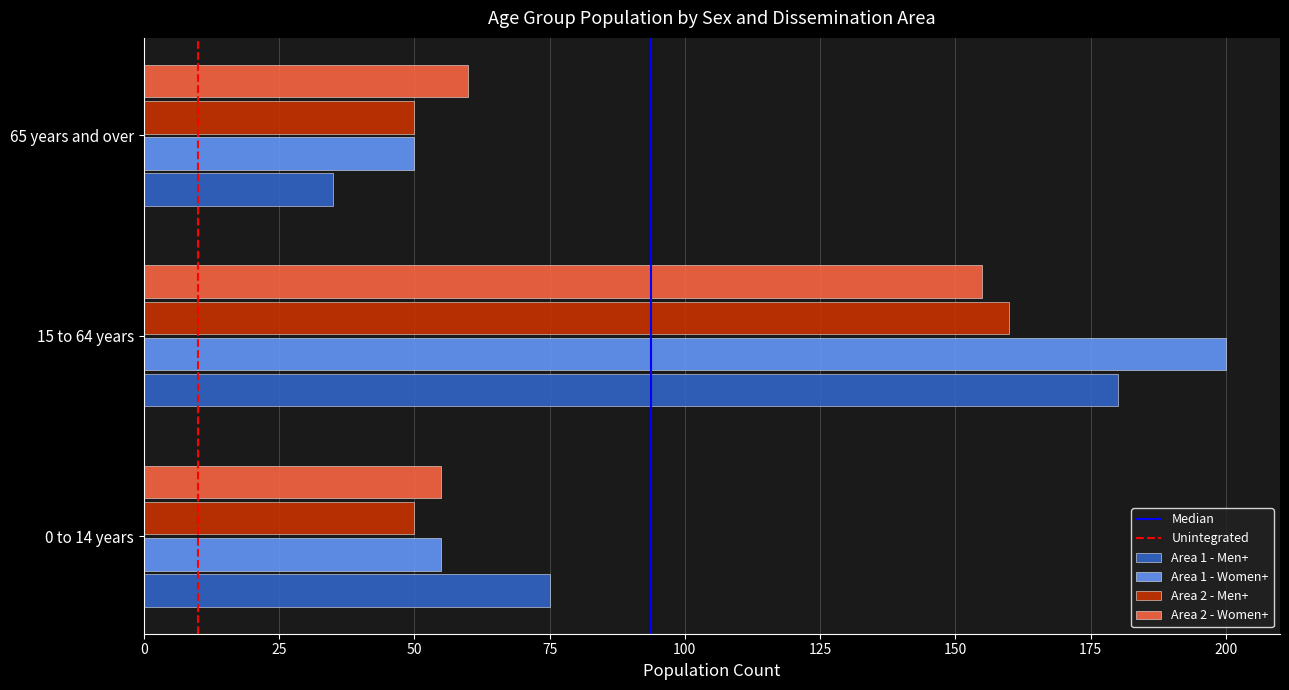

Rank the series at 15 to 64 years from lowest to highest value.

Area 2 - Women+, Area 2 - Men+, Area 1 - Men+, Area 1 - Women+